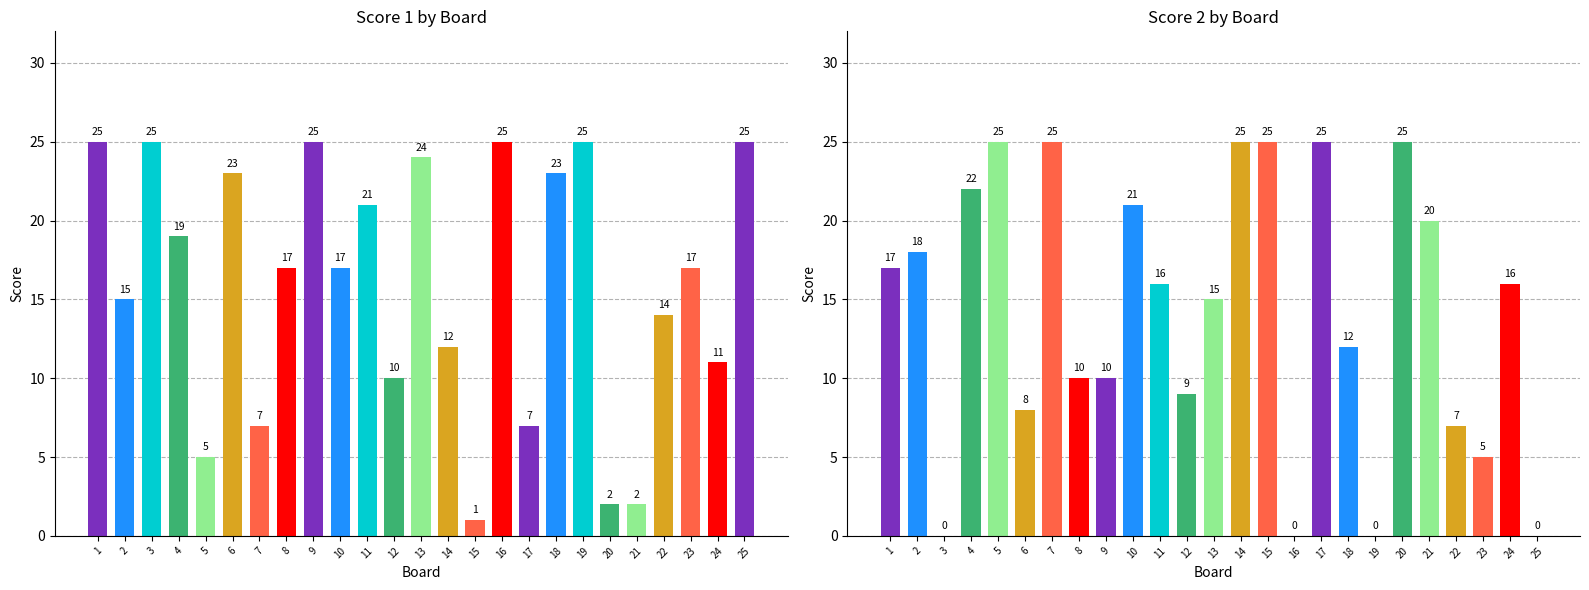

What is the highest value of the Score 2 series?

25